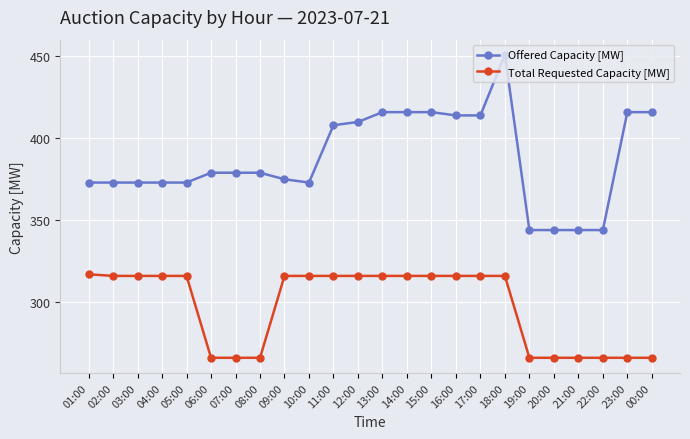

True or false: Offered Capacity [MW] and Total Requested Capacity [MW] cross at least once.

False